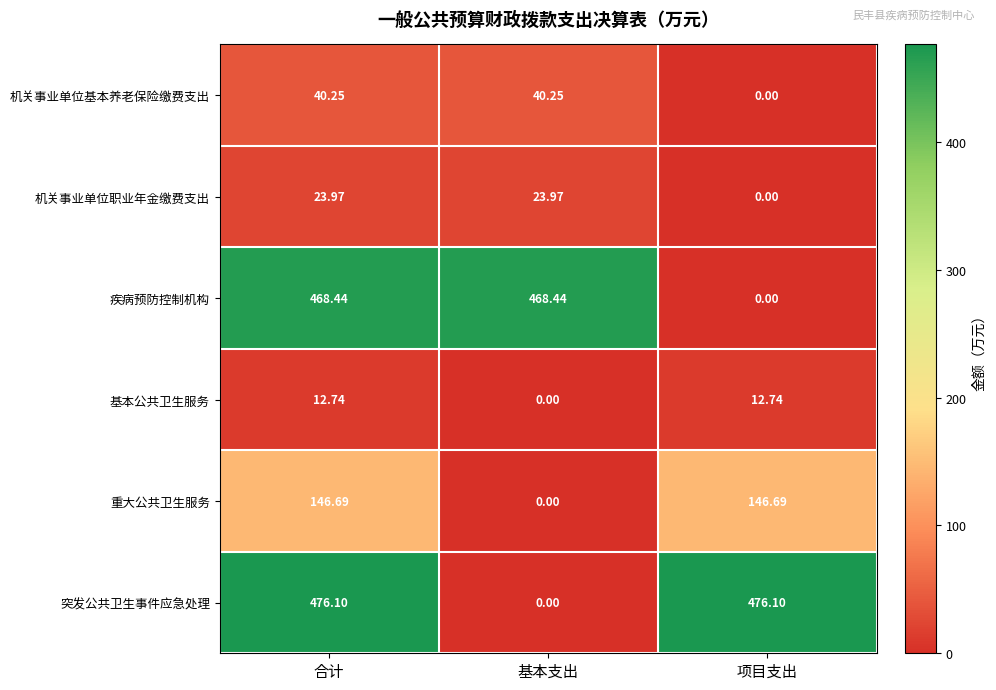

Where does the 突发公共卫生事件应急处理 series first go above 476?

合计